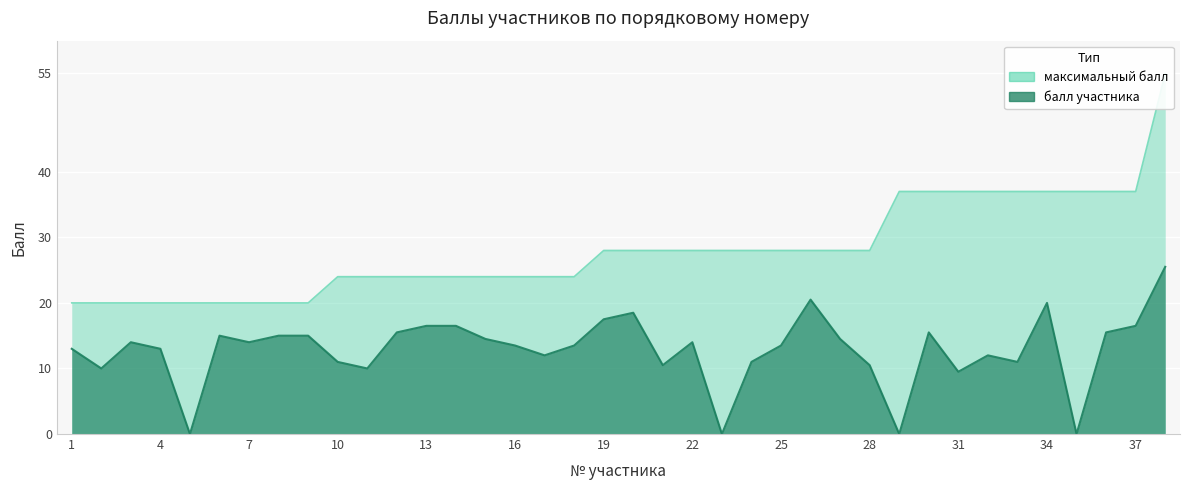

At which label does балл участника reach its minimum?

5